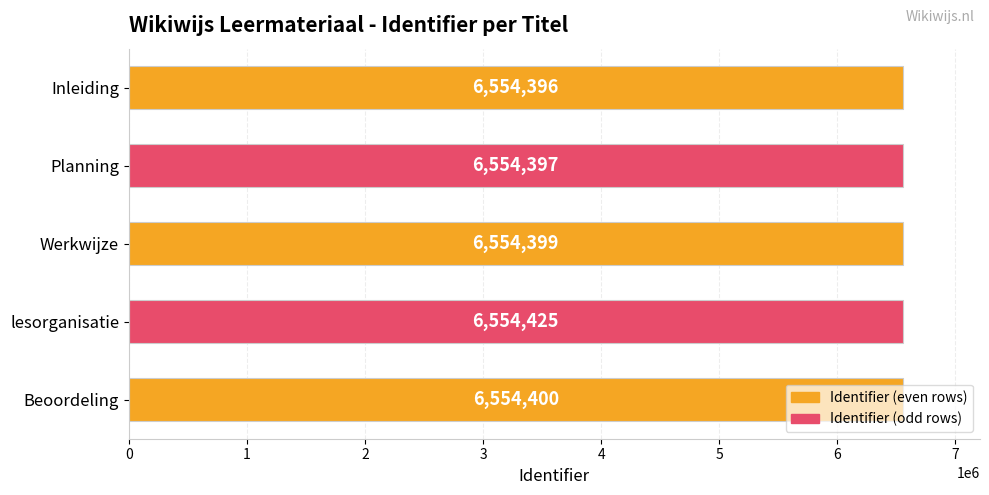

What is the smallest value displayed?

6554396